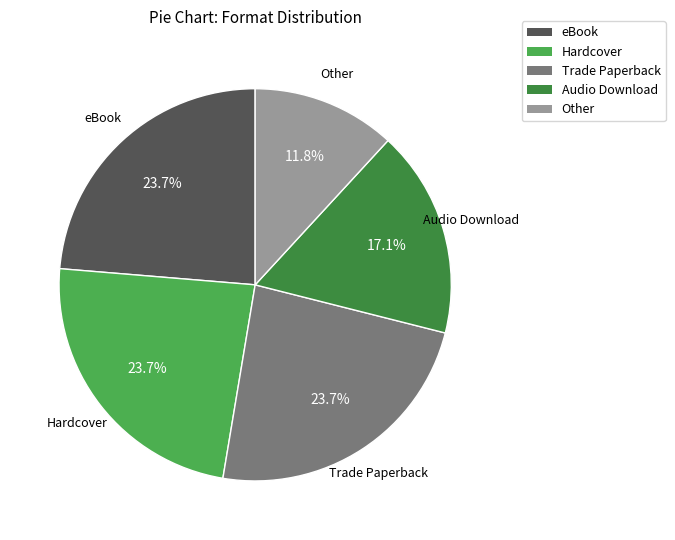

Does eBook represent more than half of the total?

No